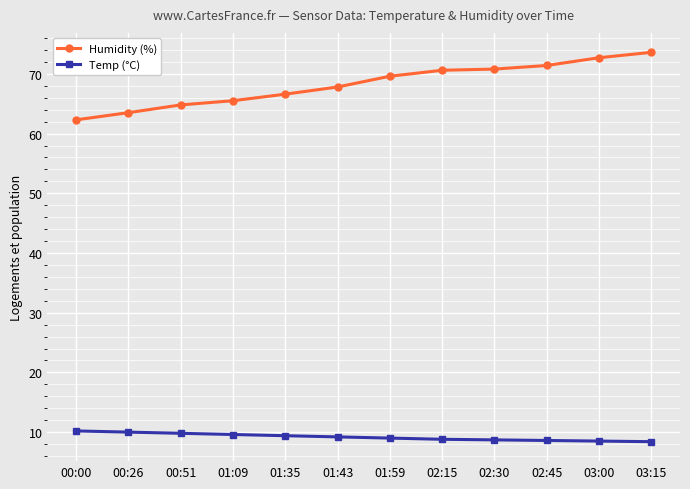

Which series has the largest range (max minus min)?

Humidity (%)